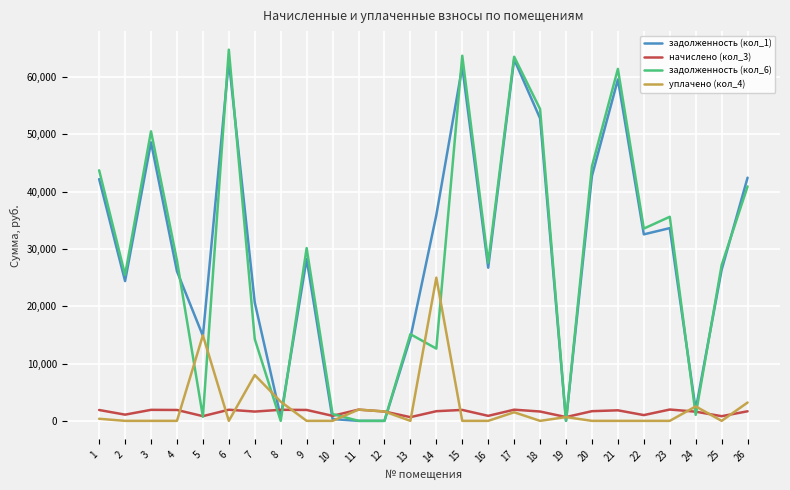

Which series has the largest range (max minus min)?

задолженность (кол_6)